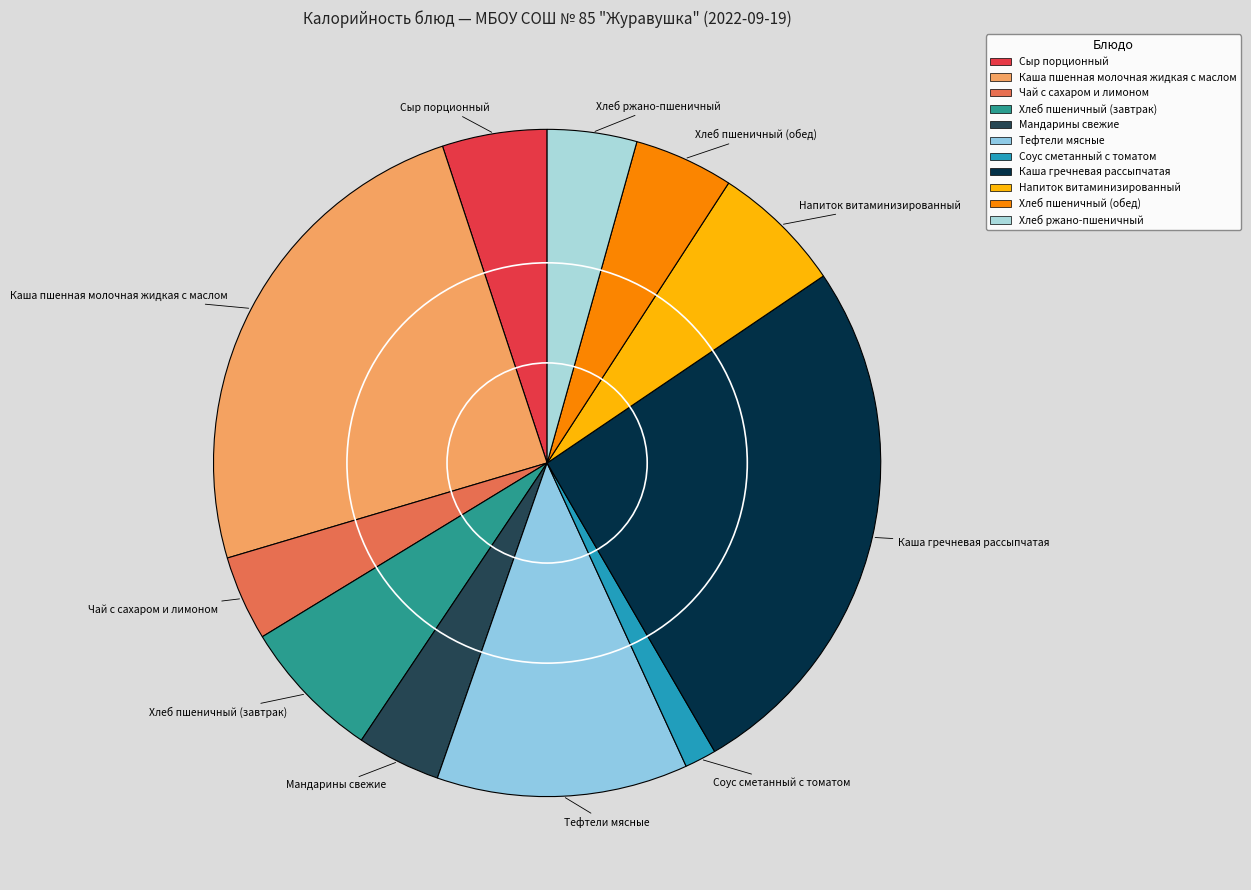

Do Напиток витаминизированный and Чай с сахаром и лимоном together represent more than half of the pie?

No